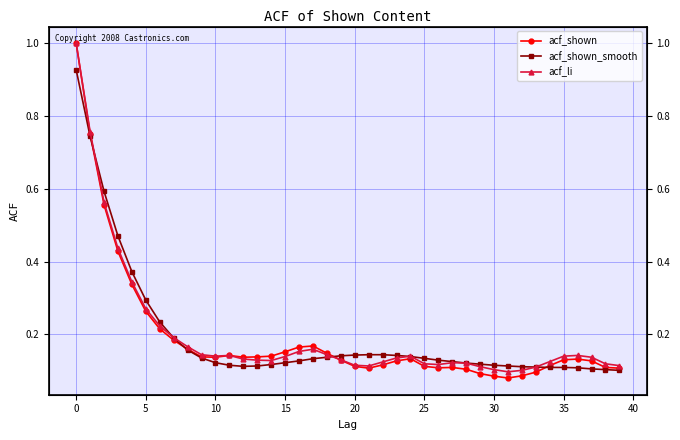

What is the label of the 28th point from the right?

12